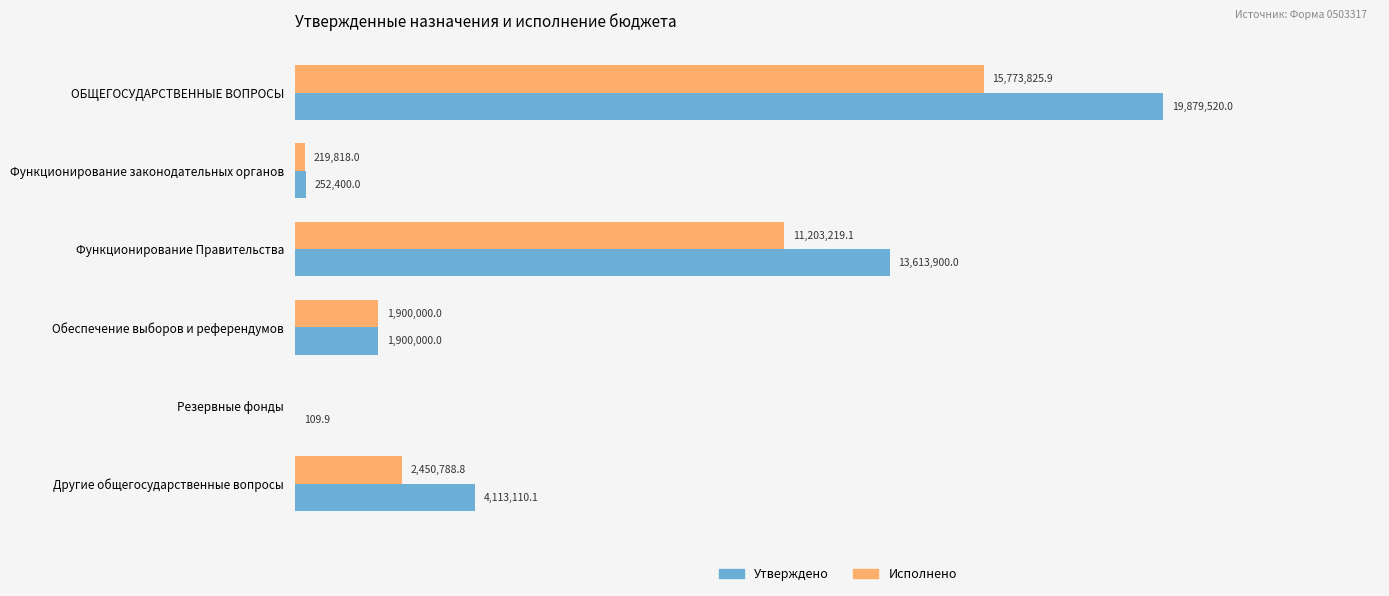

What is the average value of the Утверждено series?

6626506.7